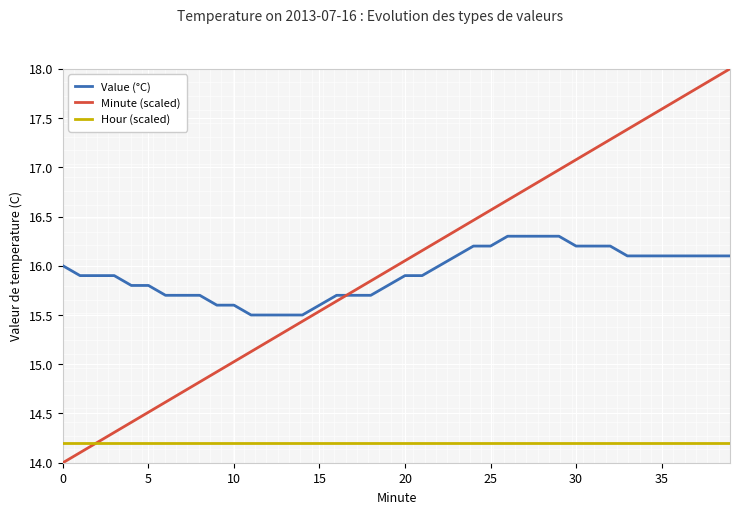

How many Value (°C) values are between 15 and 16?

23